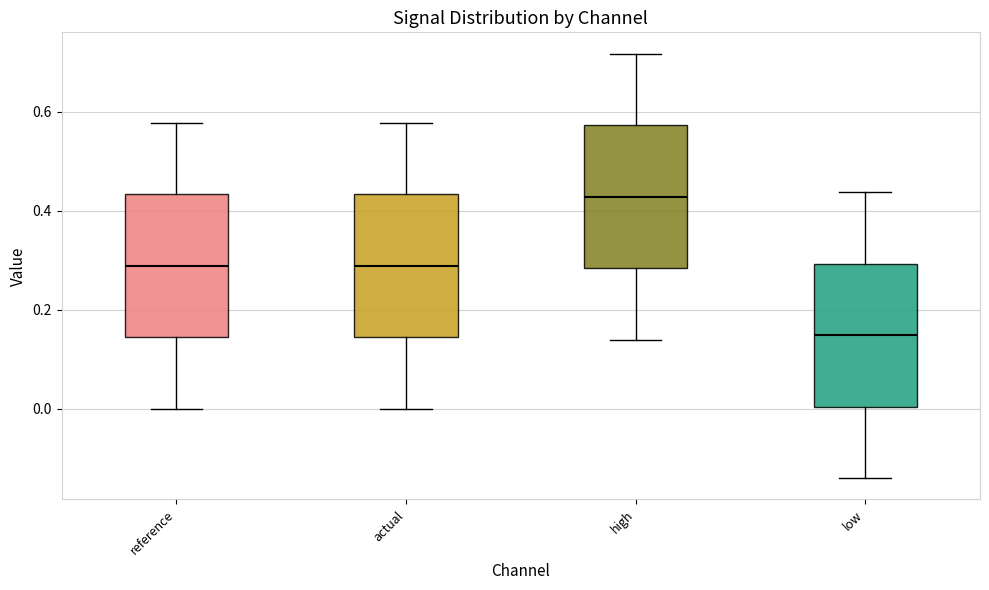

Which box's median line is the lowest?

low